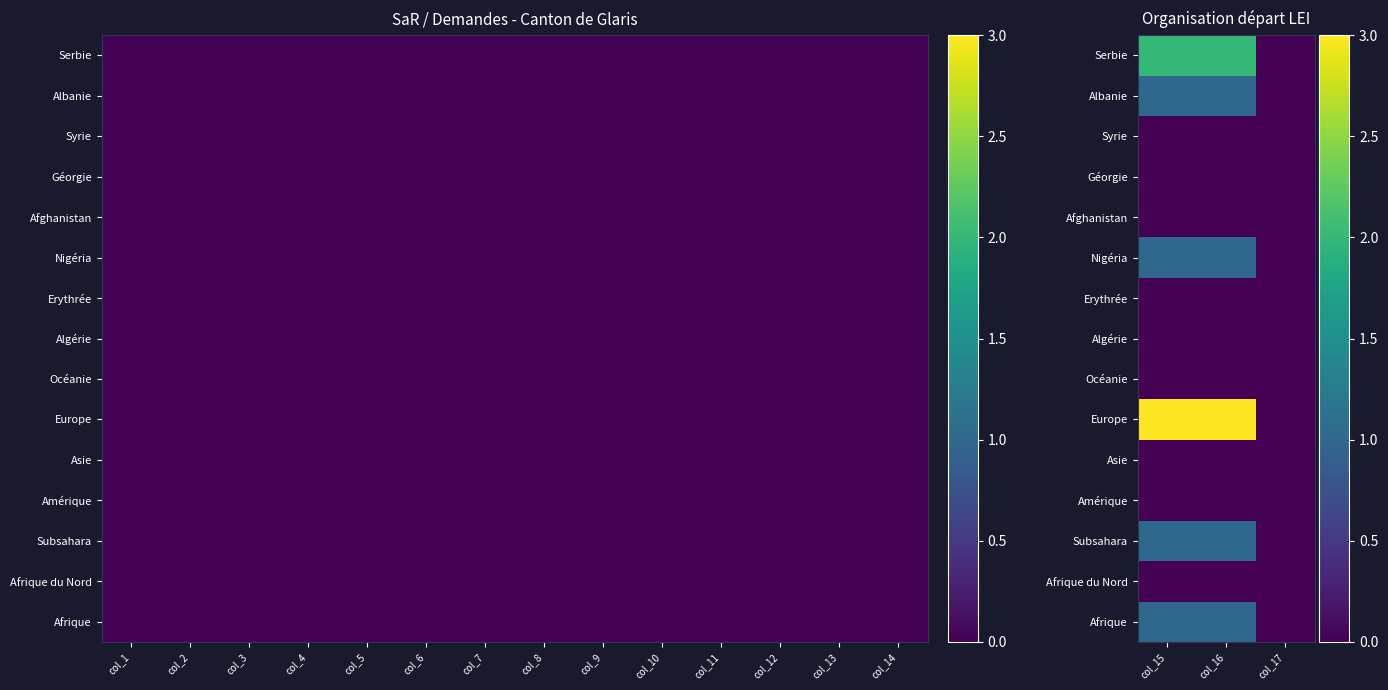

Which series changed the most between col_15 and col_16?

Afrique